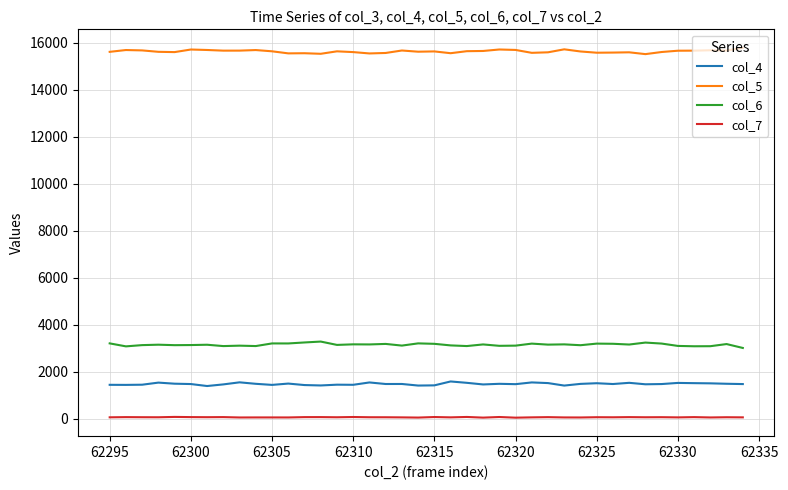

Rank the series by their maximum value, from lowest to highest.

col_7, col_4, col_6, col_5